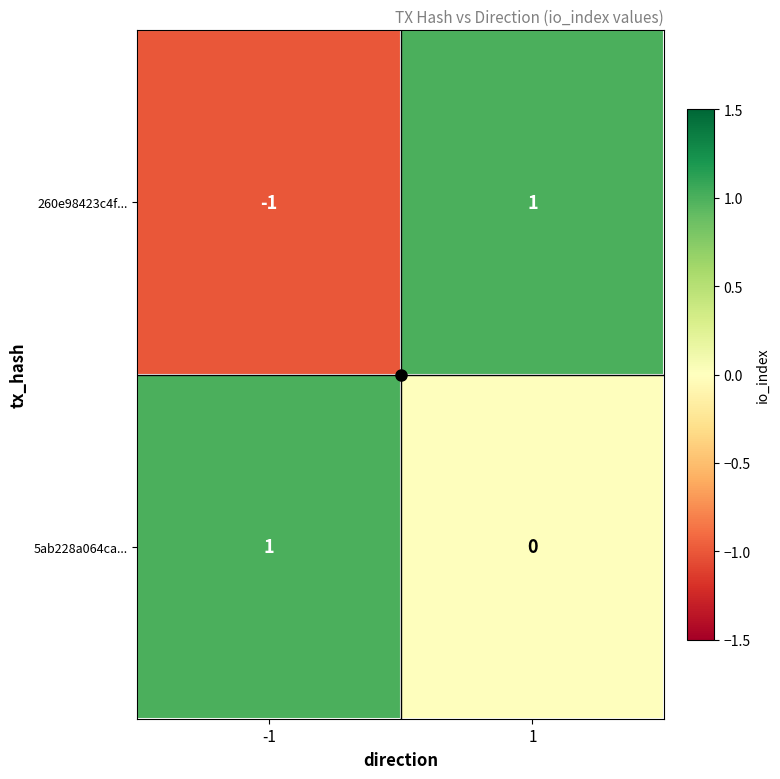

Rank the series at -1 from lowest to highest value.

260e98423c4f..., 5ab228a064ca...